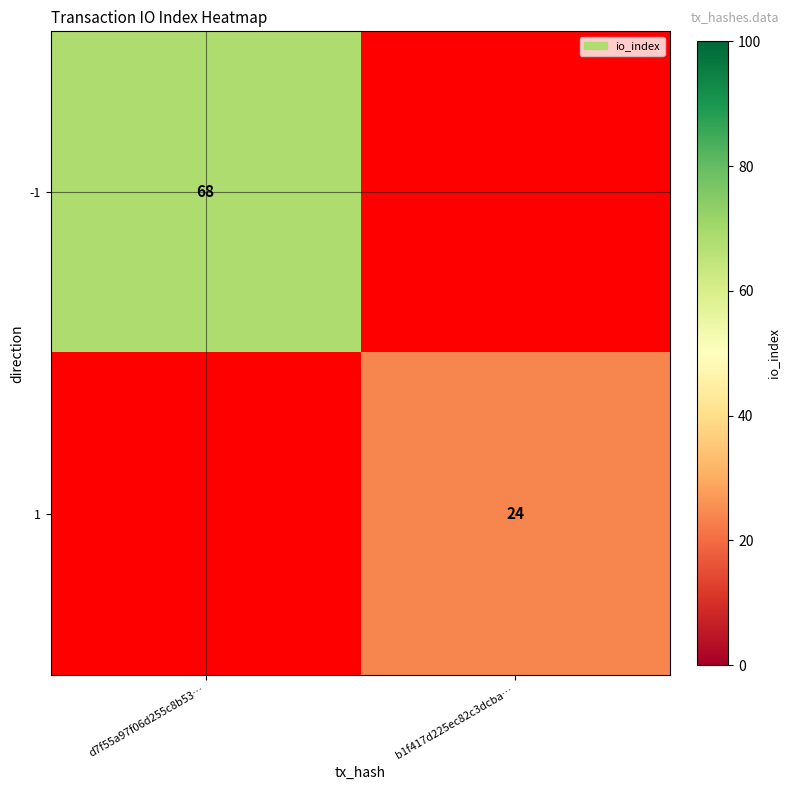

Is it true that -1 equals 91 at d7f55a97f06d255c8b53…?

False